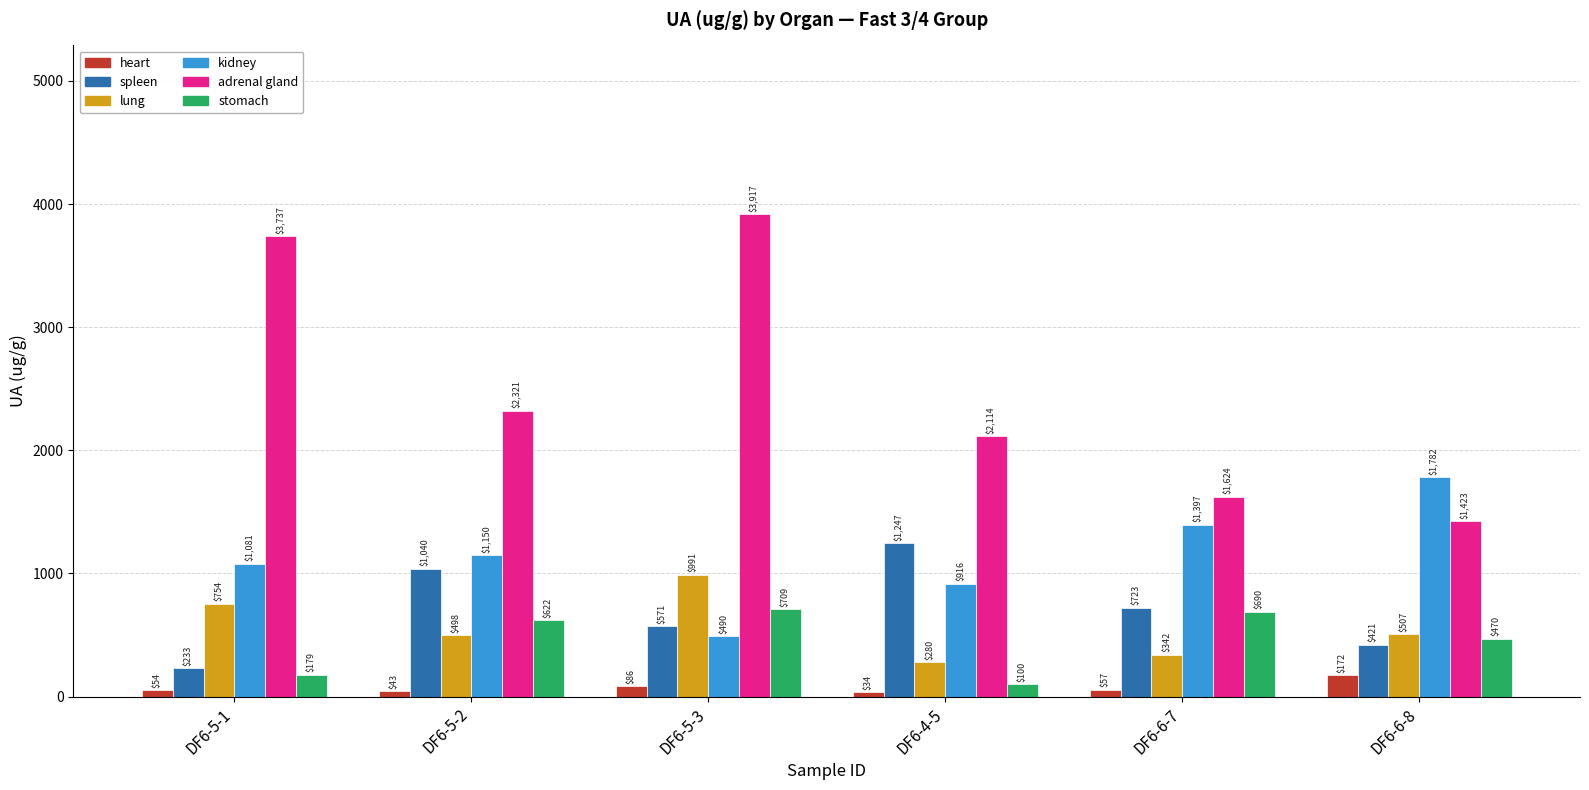

Does the chart contain any negative values?

No